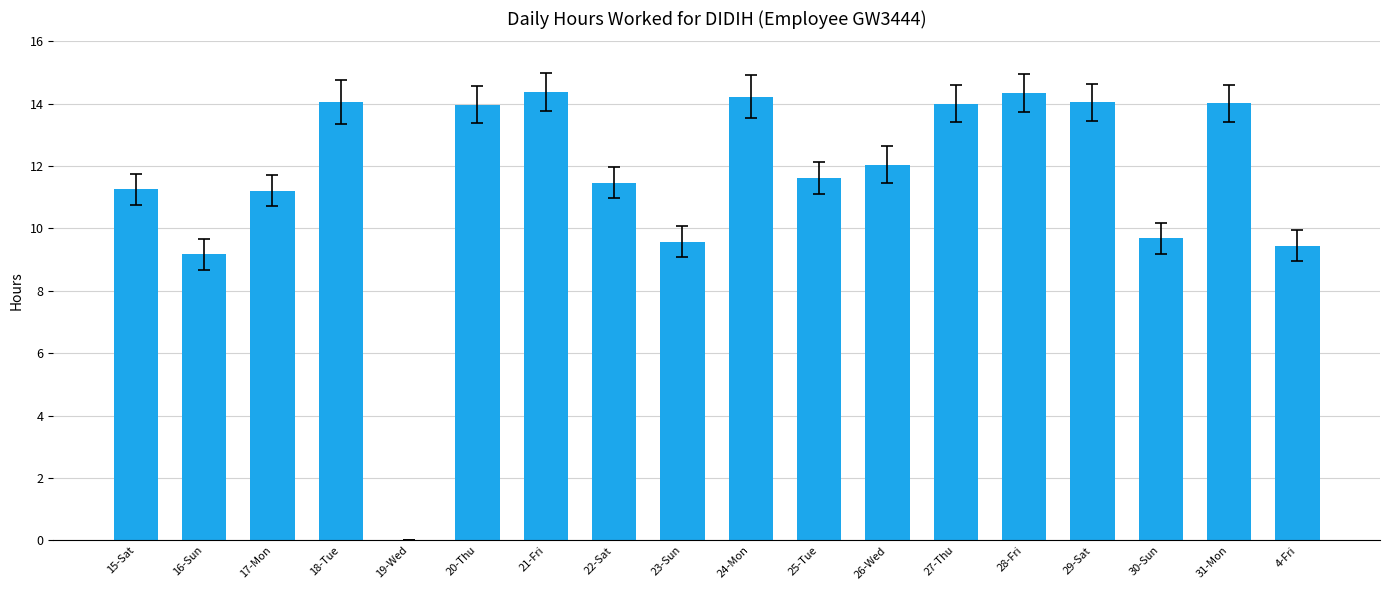

What is the ratio of the value at 18-Tue to the value at 27-Thu?

1.0